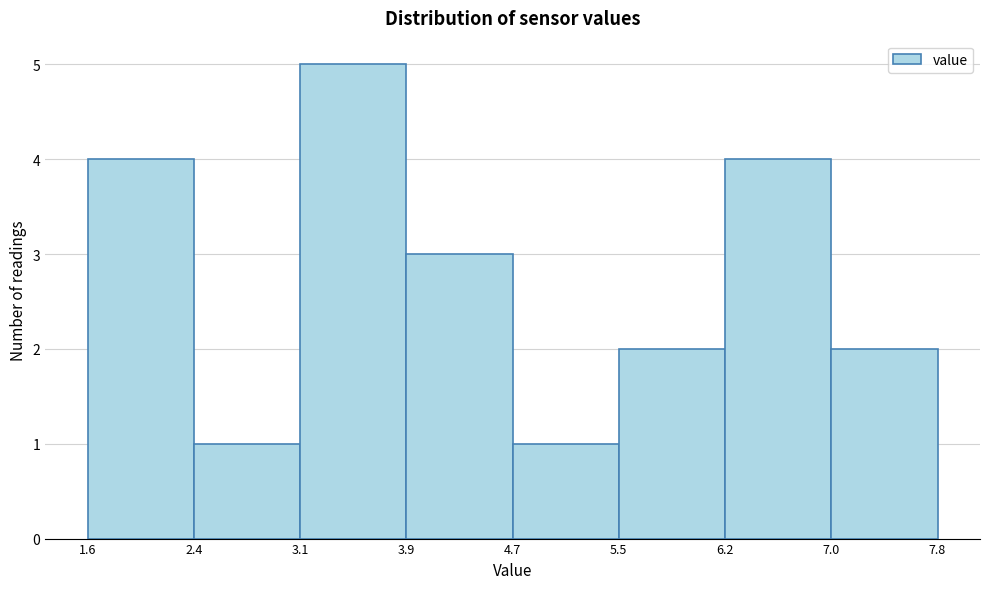

How tall is the bar that spans 7.0 to 7.8 on the x-axis? The values are not printed on the chart, so give them approximately, as read against the axis.

2